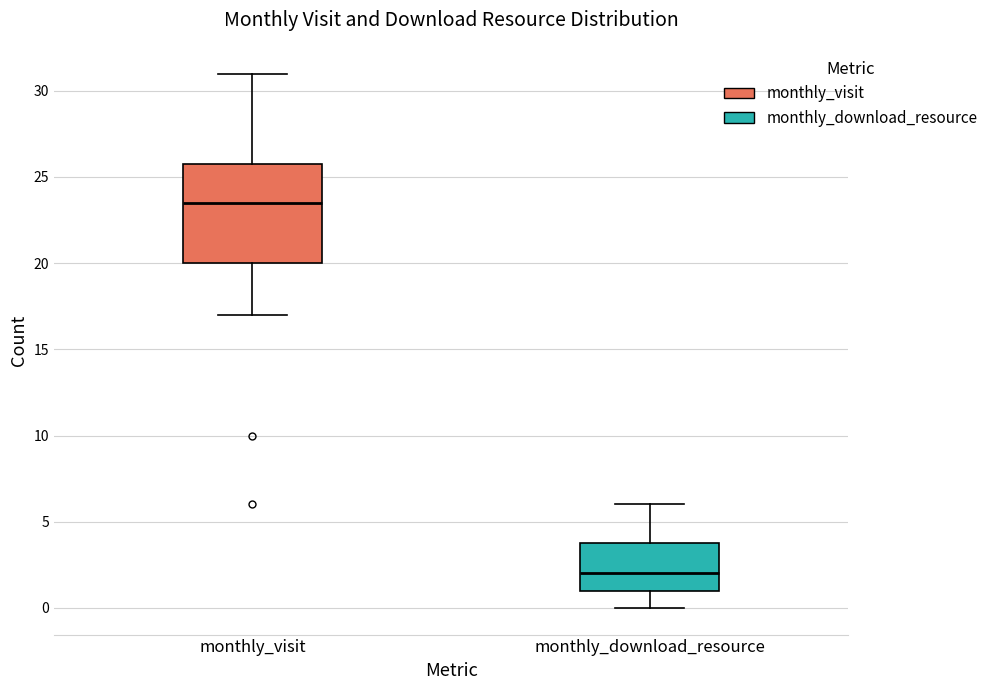

Reading left to right, transcribe this box plot: for each box, give where its median line is, the range the box spans, and where its two whiskers end, as read against the y-axis. The values are not printed on the chart, so give them approximately, as read against the axis.

monthly_visit: median 23.5, box 20.0 to 26.0, whiskers 17.0 to 31.0
monthly_download_resource: median 2.0, box 1.0 to 4.0, whiskers 0.0 to 6.0